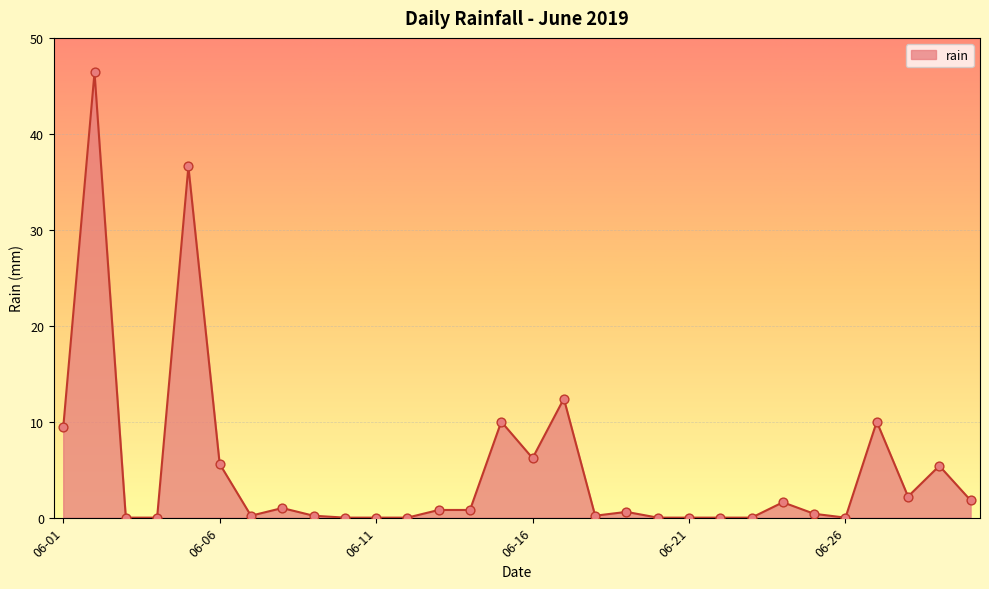

What is the difference between the maximum and minimum values?

46.4